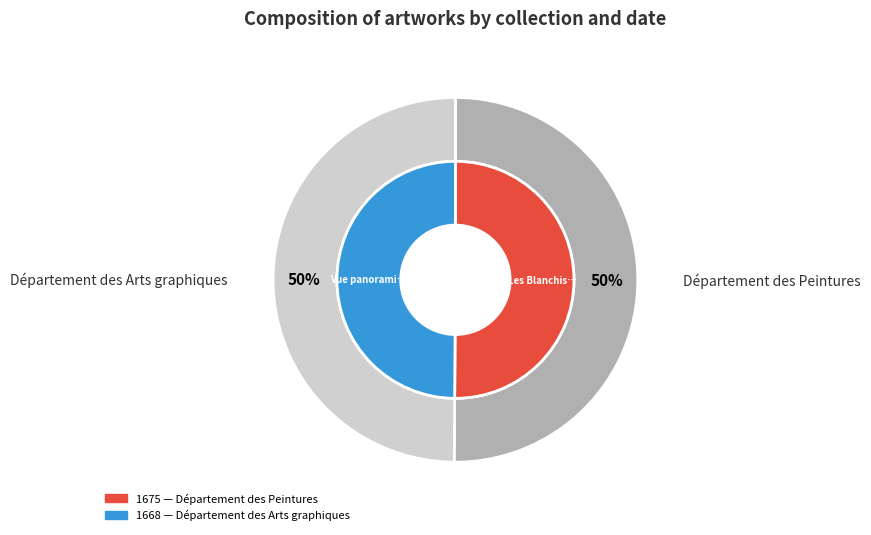

Rank the categories by value from highest to lowest.

Département des Peintures, Département des Arts graphiques